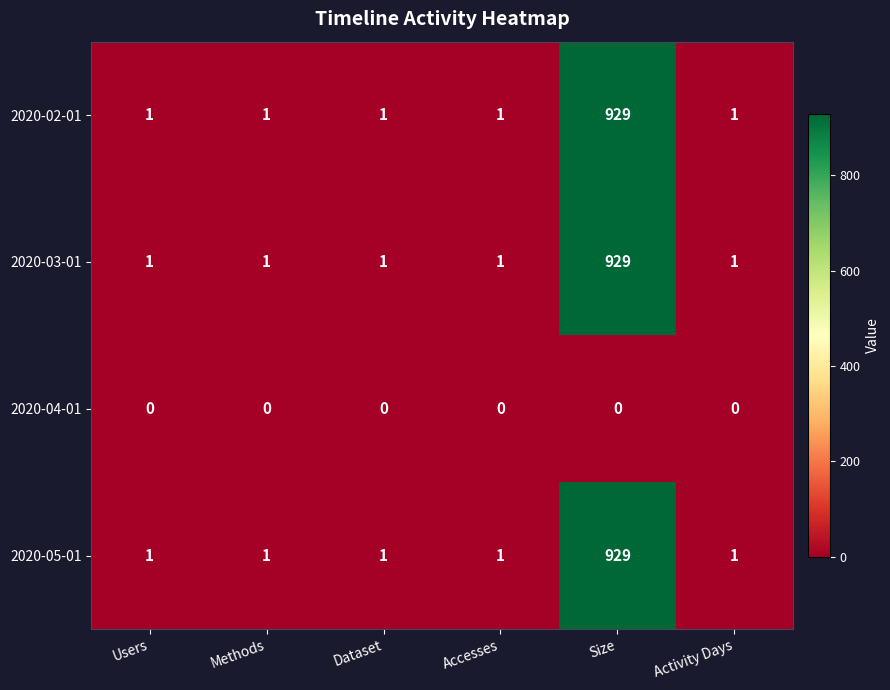

Is the value of 2020-04-01 at Methods greater than the value of 2020-02-01 at Accesses?

No